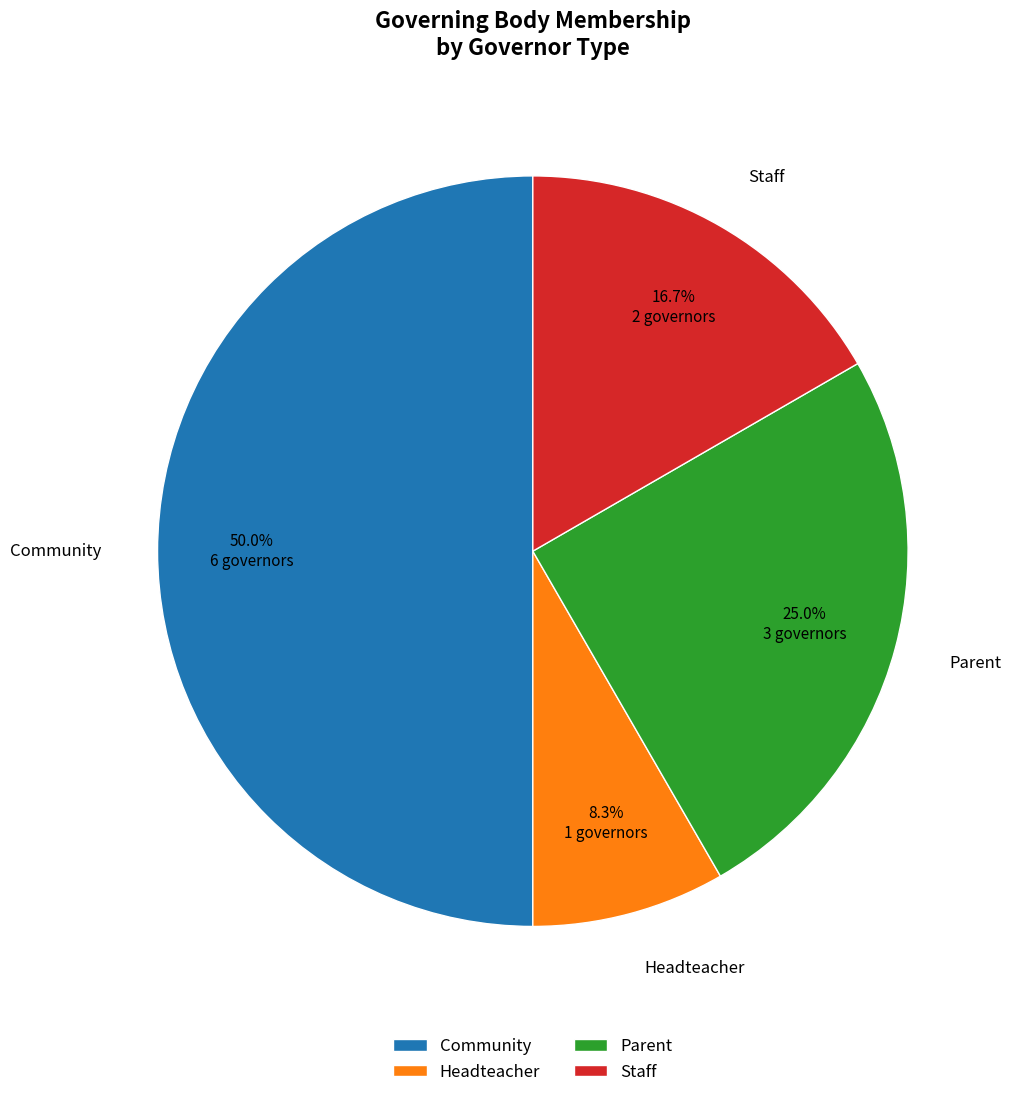

Which slice is the smallest?

Headteacher